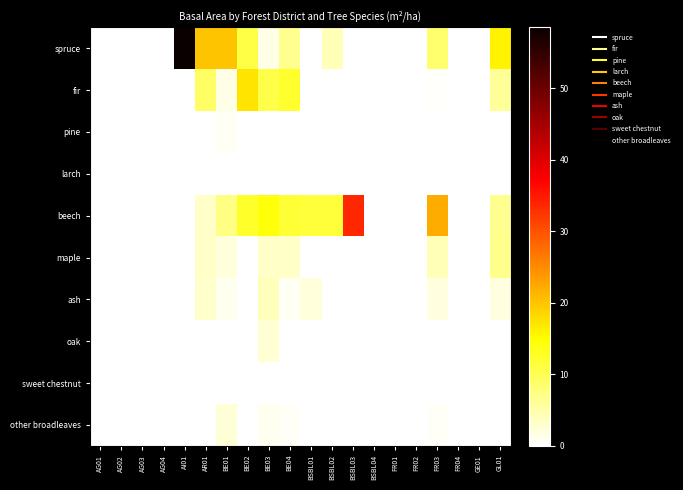

Rank the series by their maximum value, from highest to lowest.

spruce, beech, fir, maple, ash, oak, other broadleaves, pine, larch, sweet chestnut